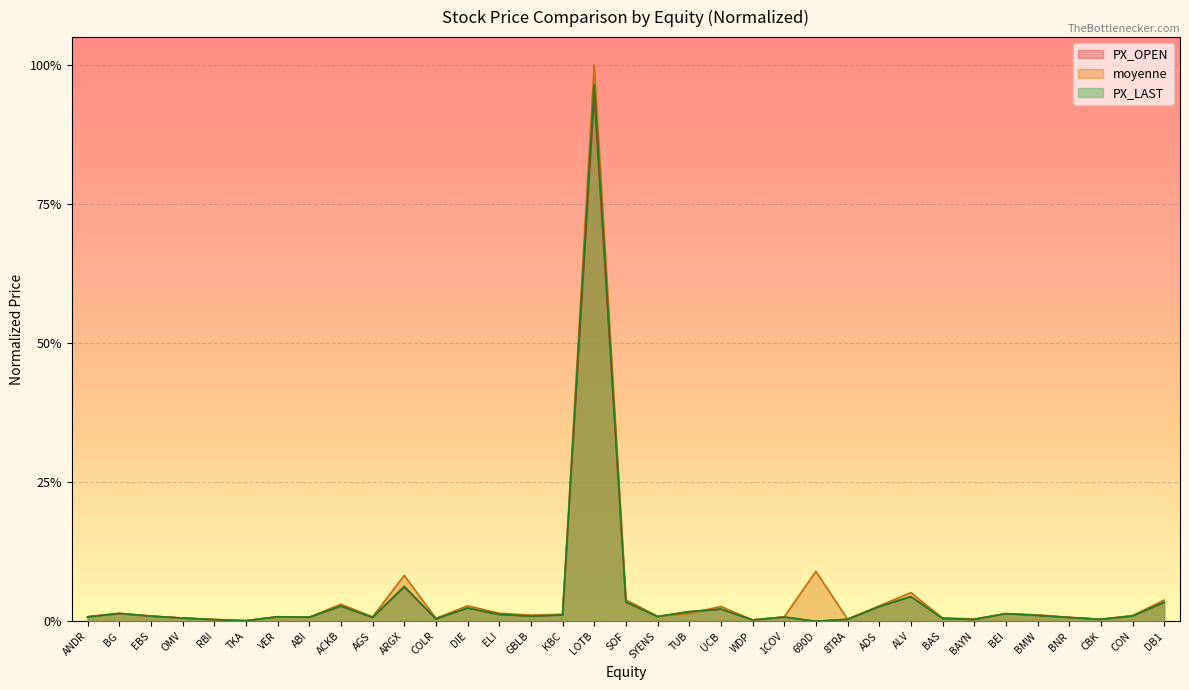

At which category does moyenne reach its first local peak?

BG